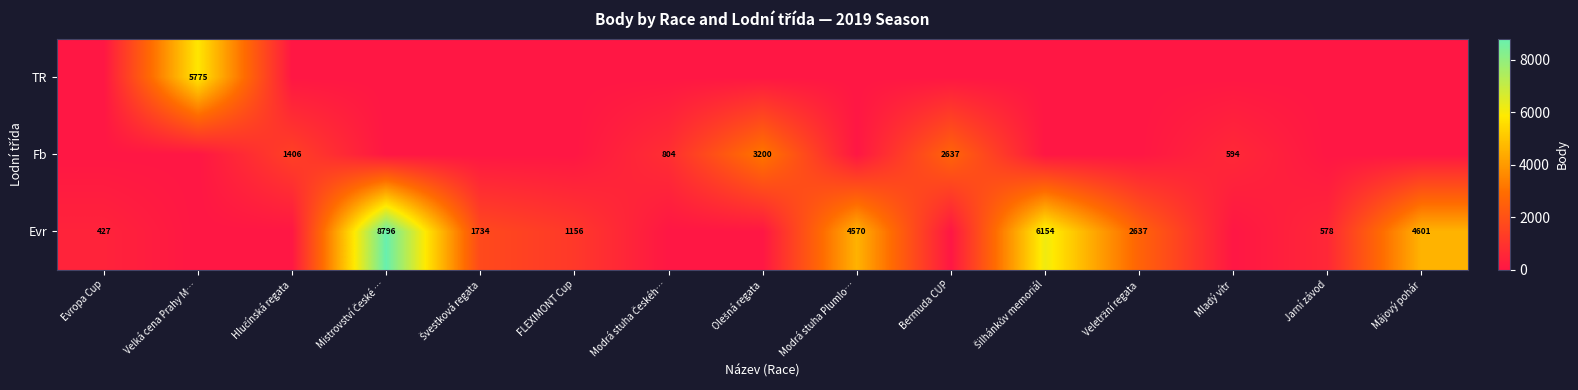

Which has a higher value, Mistrovství České … or Evropa Cup?

Mistrovství České …